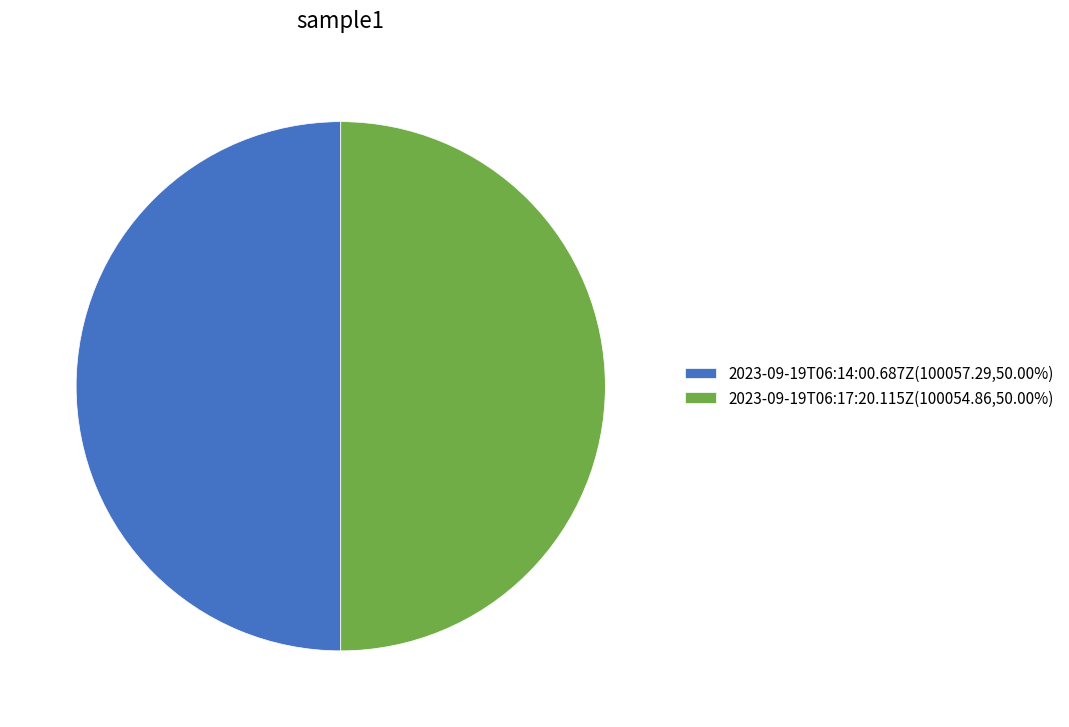

Count the number of slices in the pie.

2